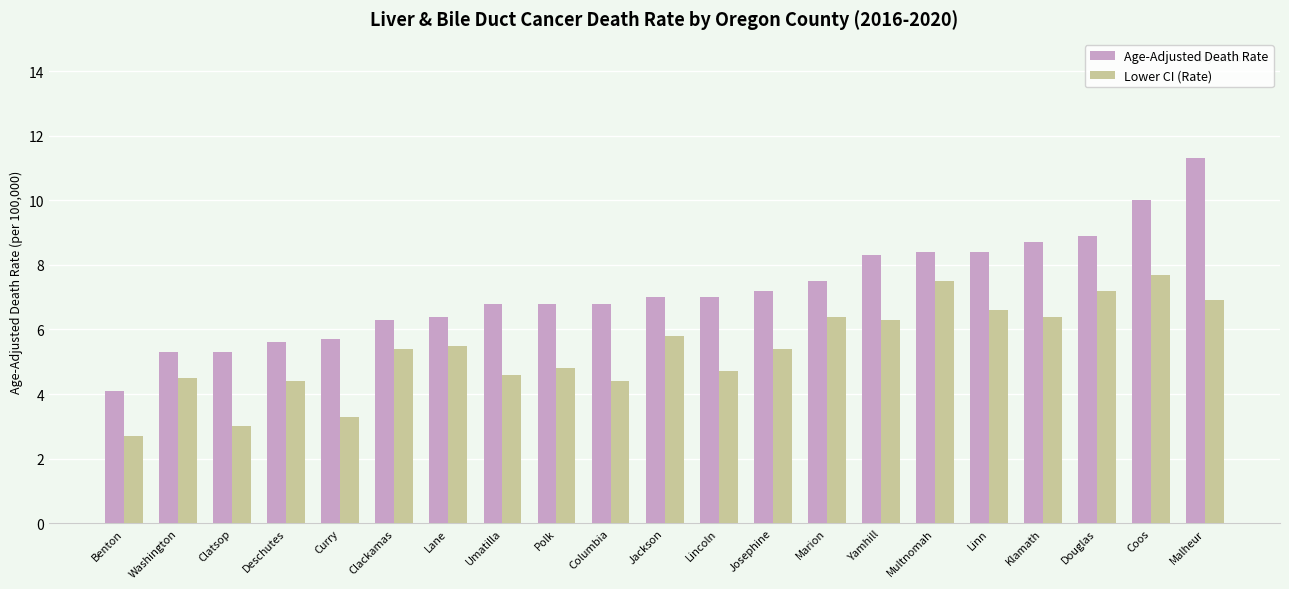

What is the difference between the Age-Adjusted Death Rate values at Marion and Benton?

3.4